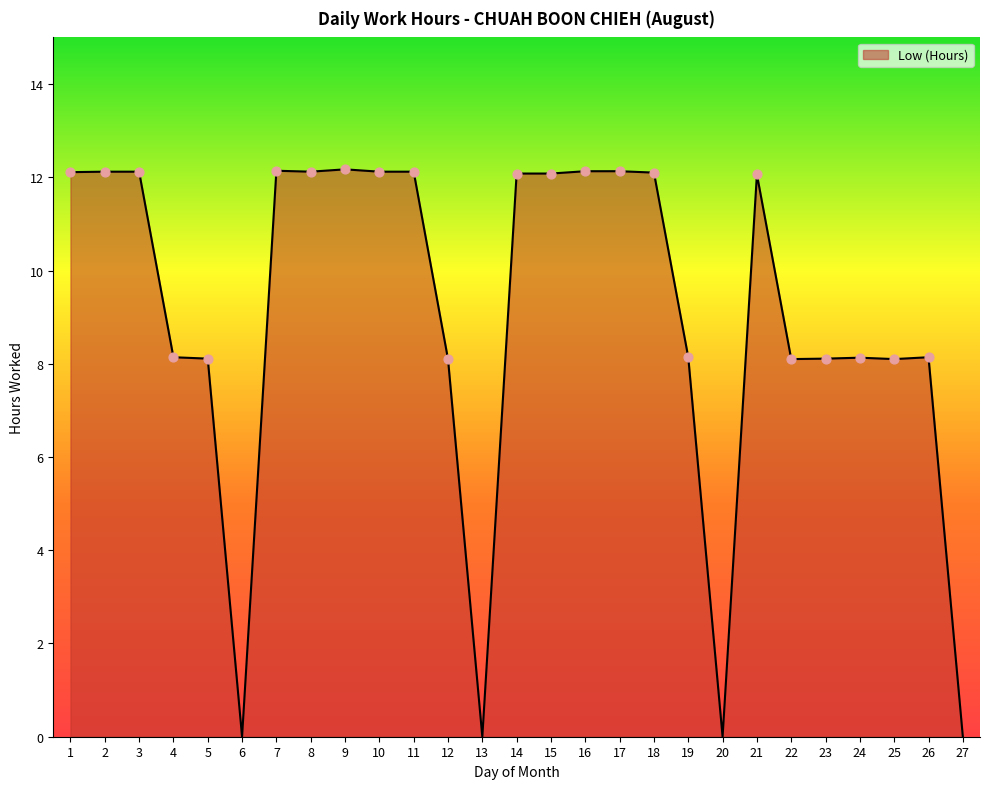

What is the change in value from 6 to 23?

+8.1